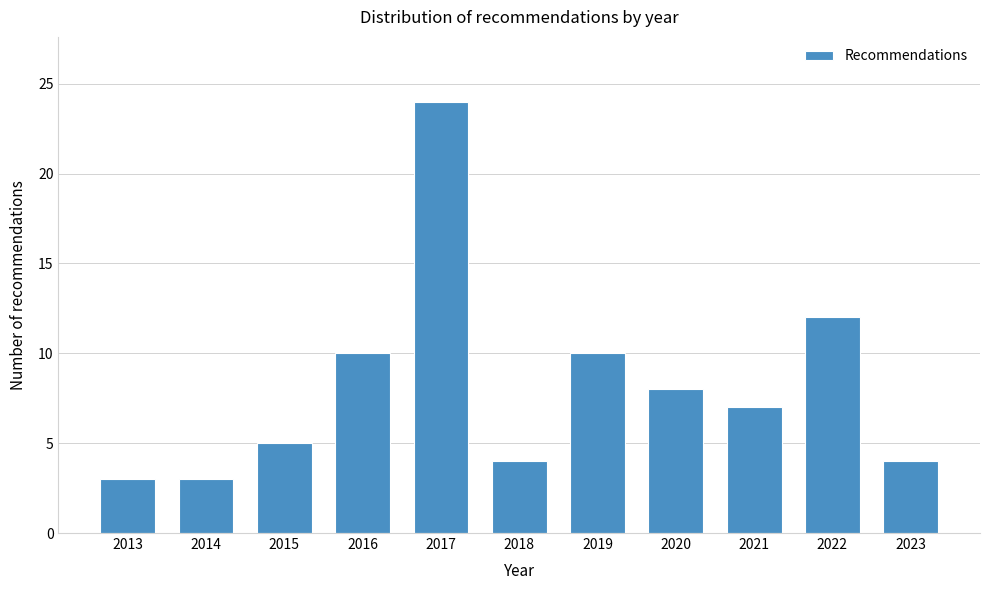

Reading right to left, transcribe all the data shown in this chart.

2023=4	2022=12	2021=7	2020=8	2019=10	2018=4	2017=24	2016=10	2015=5	2014=3	2013=3